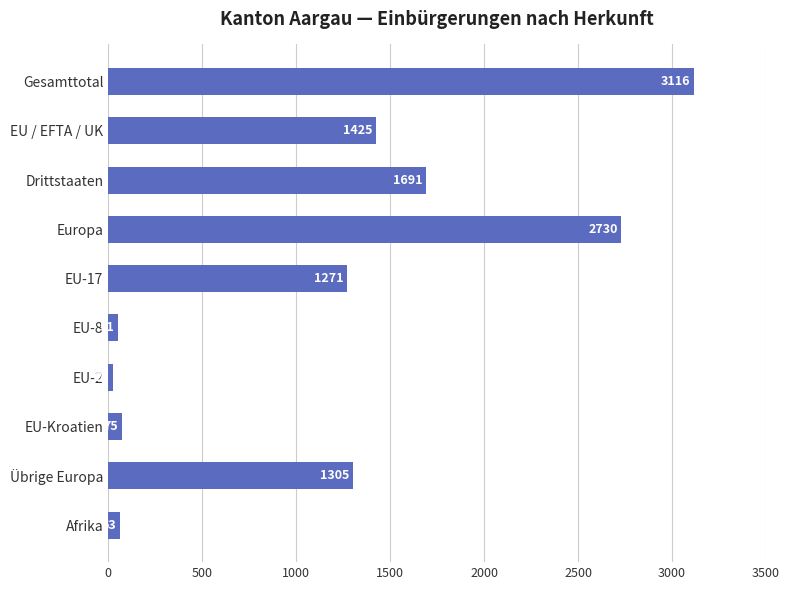

What is the difference between the values at EU / EFTA / UK and EU-17?

154